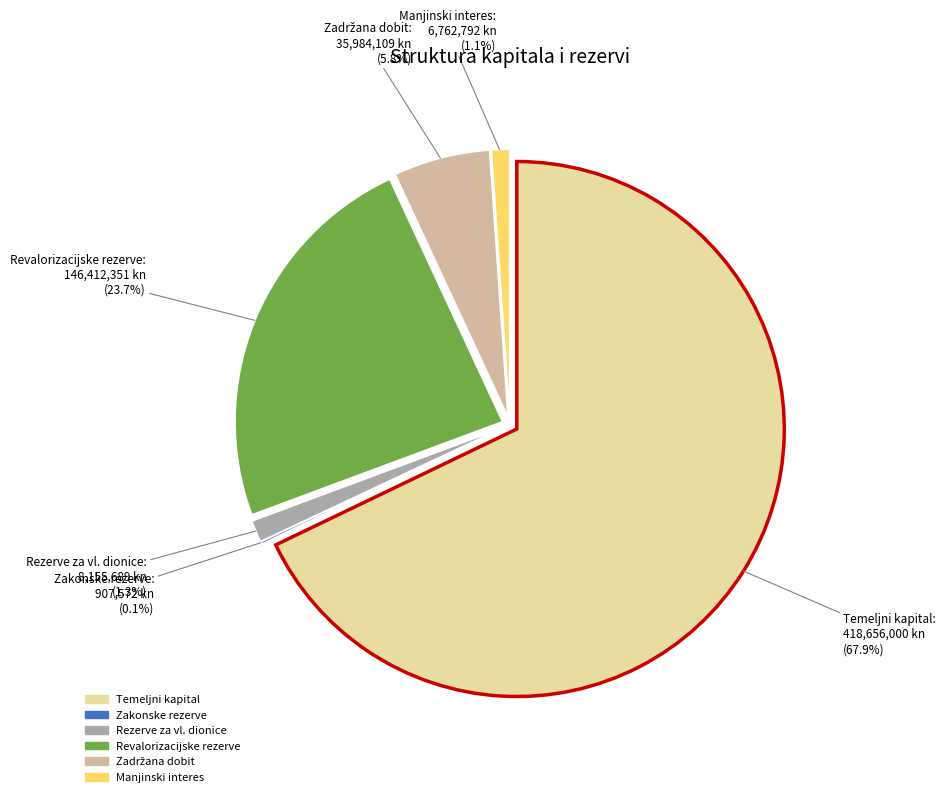

How many slices are in this pie chart?

6